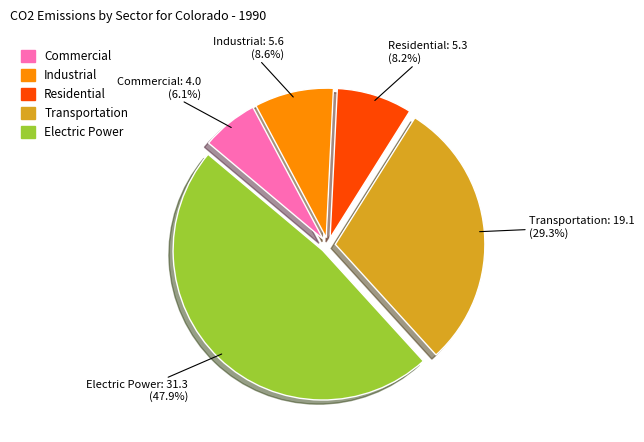

What portion of the pie excludes Commercial?

93.9%